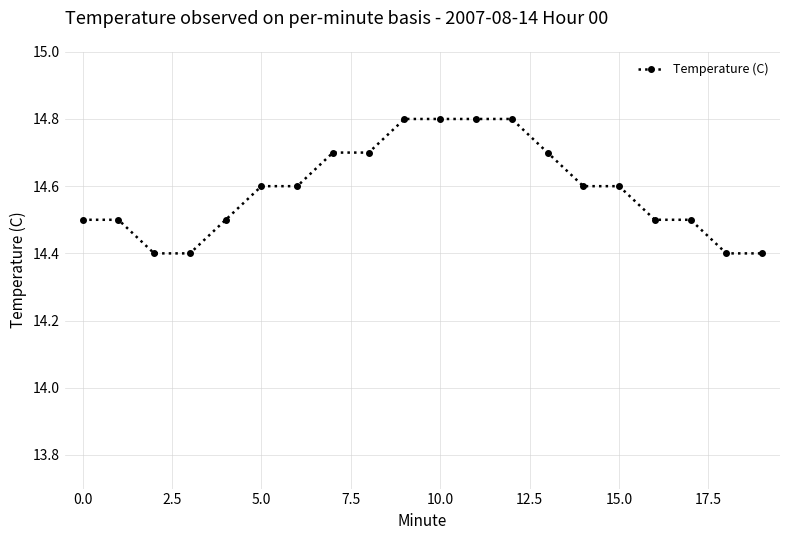

Reading left to right, list all the values displayed in this chart.

14.5	14.5	14.4	14.4	14.5	14.6	14.6	14.7	14.7	14.8	14.8	14.8	14.8	14.7	14.6	14.6	14.5	14.5	14.4	14.4